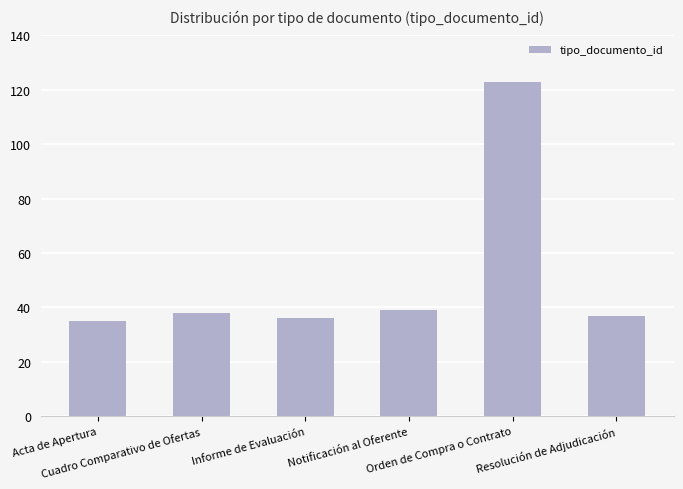

What is the value of the 2nd bar from the left?

38